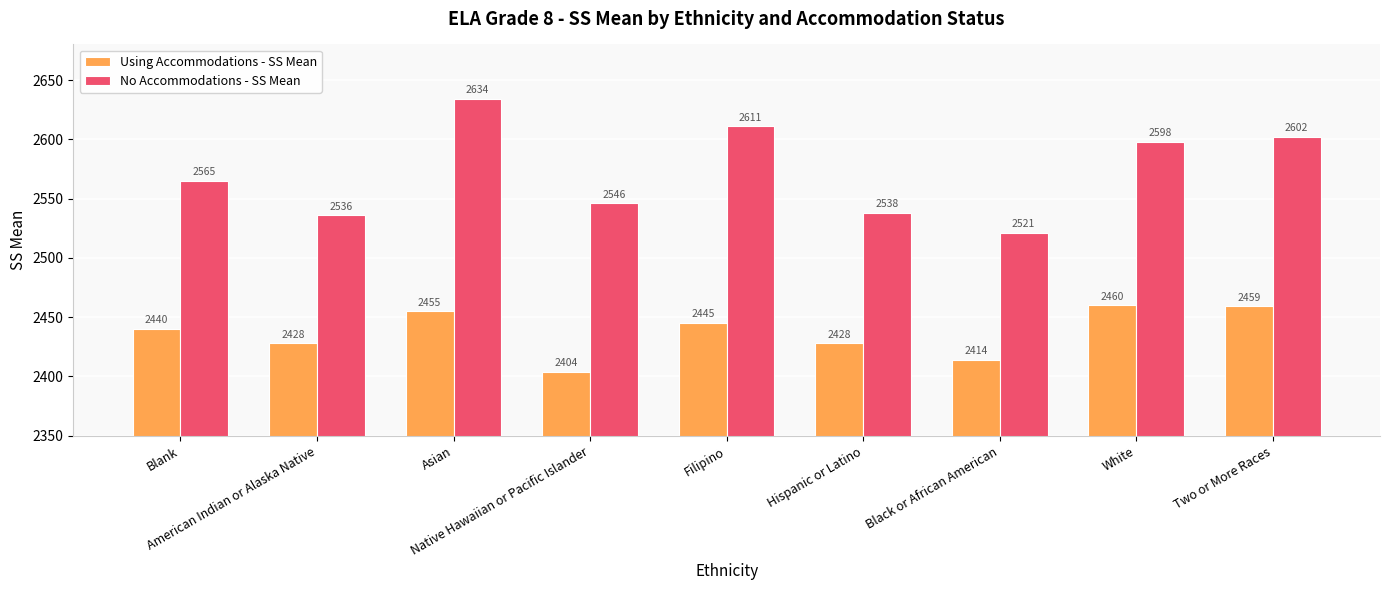

Reading left to right, transcribe all the data shown in this chart.

Using Accommodations - SS Mean: Blank=2440	American Indian or Alaska Native=2428	Asian=2455	Native Hawaiian or Pacific Islander=2404	Filipino=2445	Hispanic or Latino=2428	Black or African American=2414	White=2460	Two or More Races=2459
No Accommodations - SS Mean: Blank=2565	American Indian or Alaska Native=2536	Asian=2634	Native Hawaiian or Pacific Islander=2546	Filipino=2611	Hispanic or Latino=2538	Black or African American=2521	White=2598	Two or More Races=2602